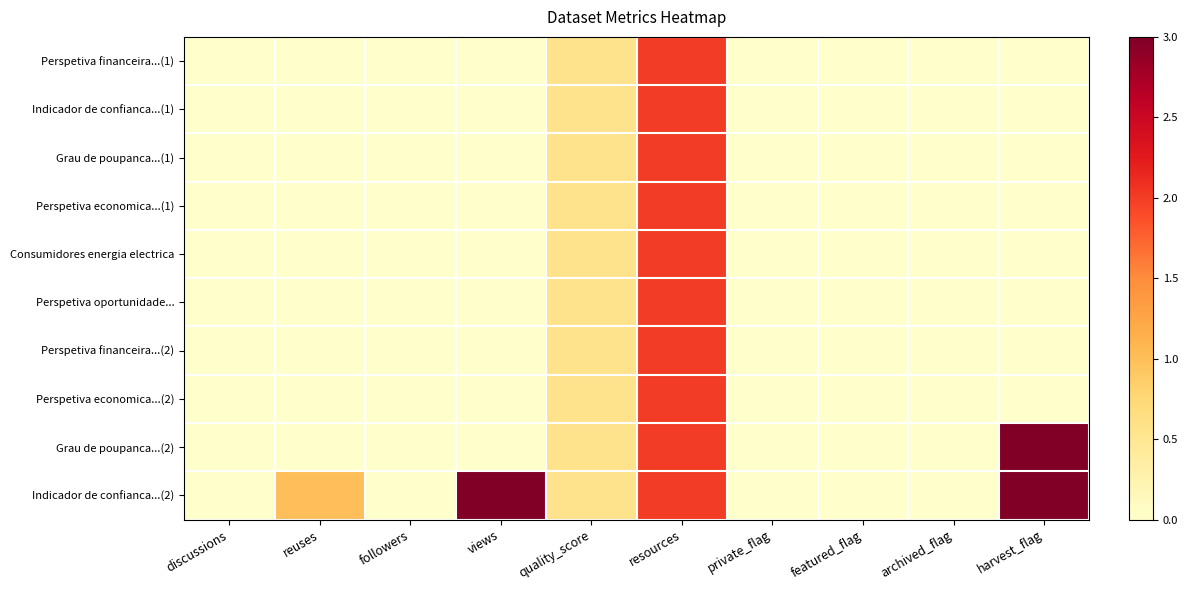

At how many categories does at least one series exceed 2?

2